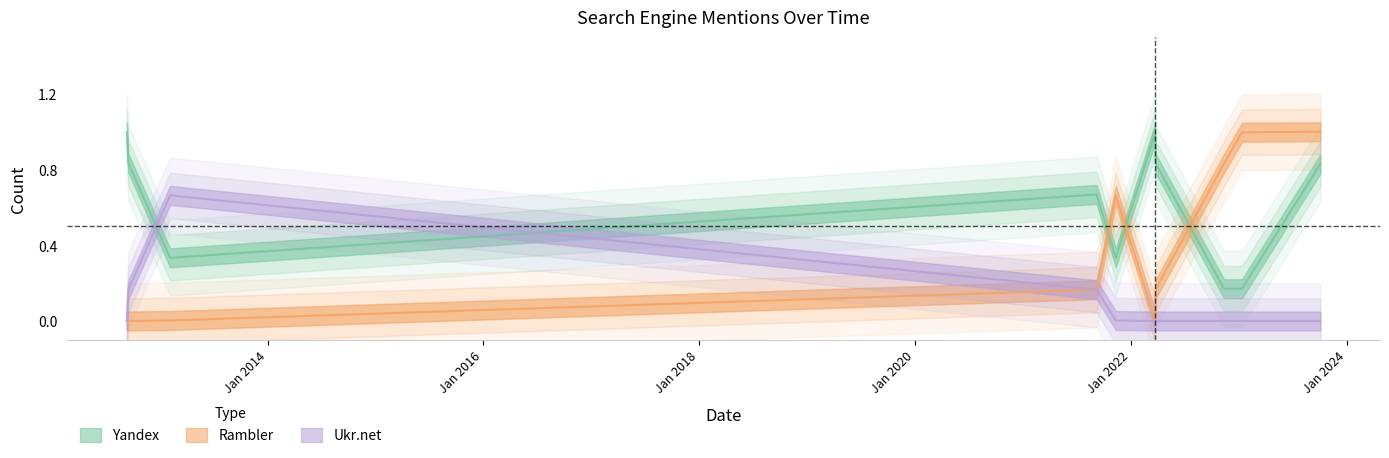

Between 2012-09-17 and 2022-02-19, which series saw the biggest shift?

Yandex